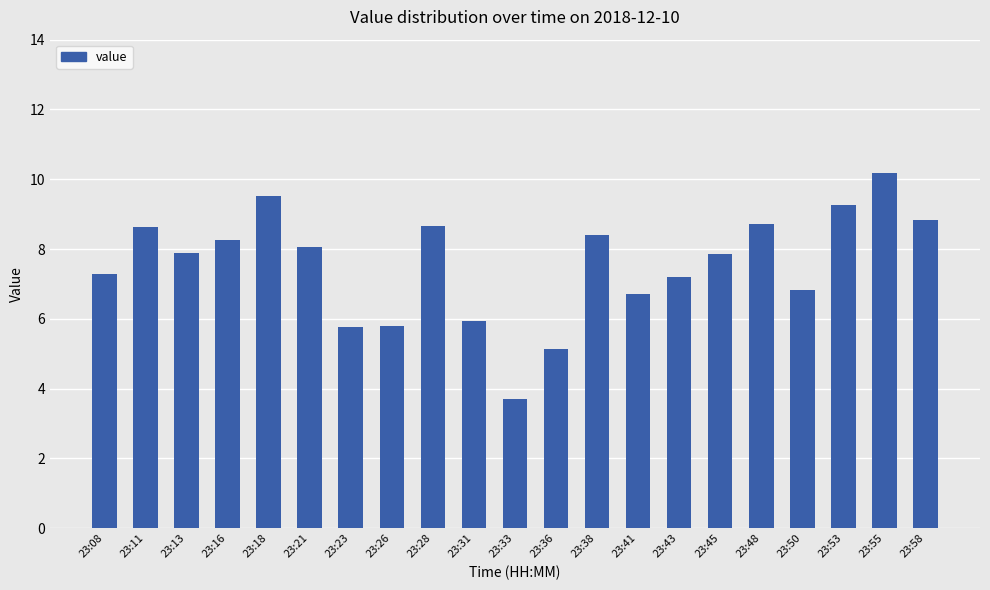

What is the minimum value shown in the chart?

3.7